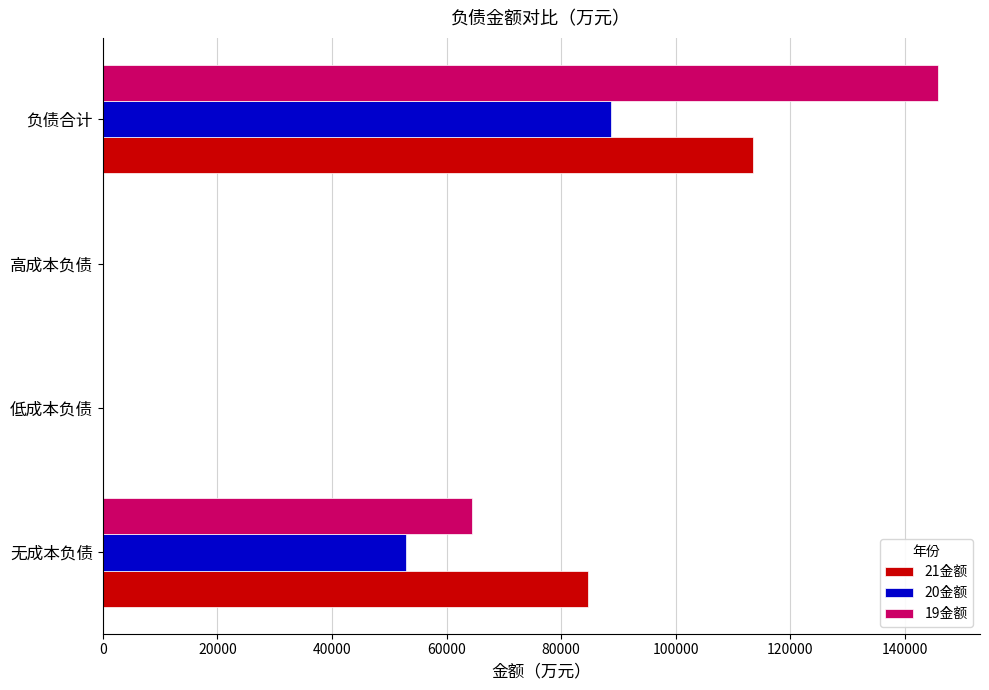

What is the highest value of the 20金额 series?

88749.8